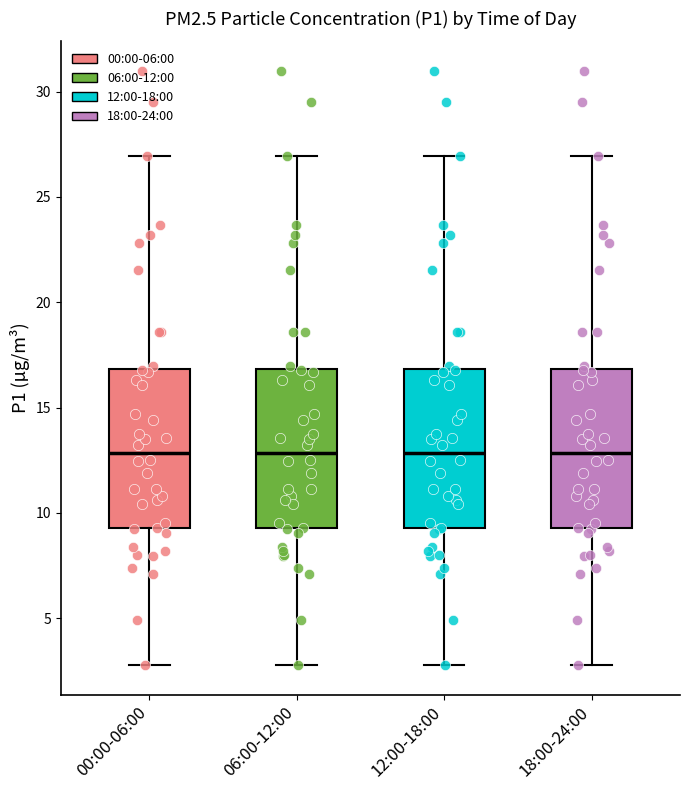

Reading left to right, read every box against the y-axis: the position of its median line, the range the box covers, and the ends of its whiskers. The values are not printed on the chart, so give them approximately, as read against the axis.

00:00-06:00: median 13.0, box 9.5 to 17.0, whiskers 3.0 to 27.0
06:00-12:00: median 13.0, box 9.5 to 17.0, whiskers 3.0 to 27.0
12:00-18:00: median 13.0, box 9.5 to 17.0, whiskers 3.0 to 27.0
18:00-24:00: median 13.0, box 9.5 to 17.0, whiskers 3.0 to 27.0